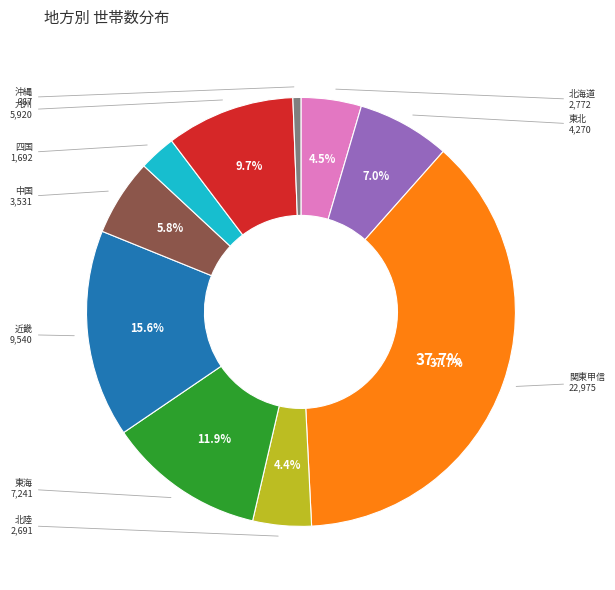

How many segments does this pie chart have?

10